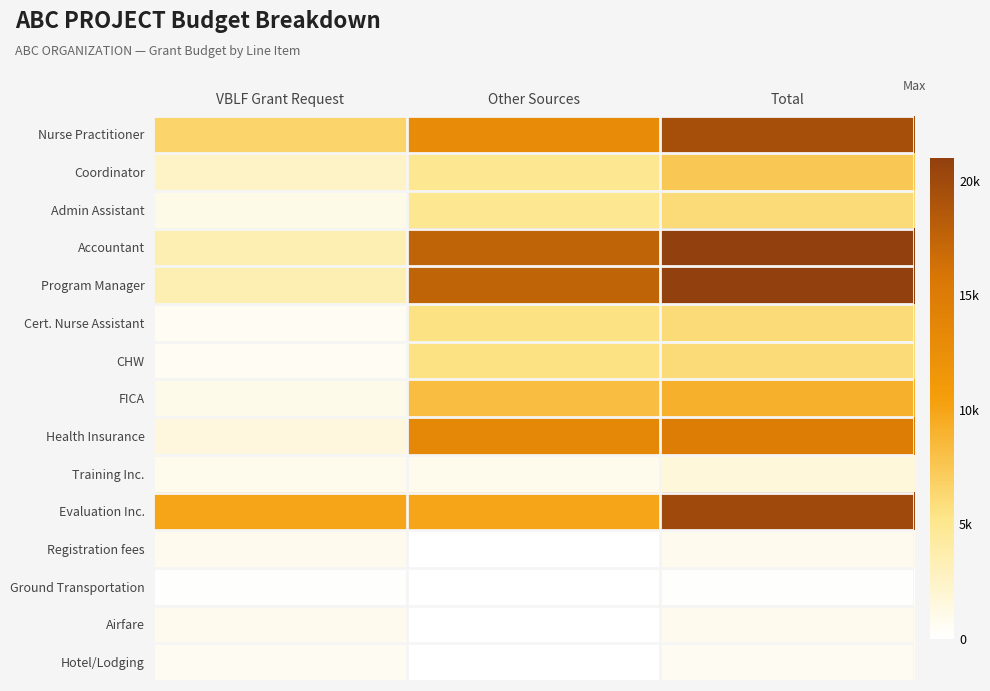

How many data points does each series have?

3